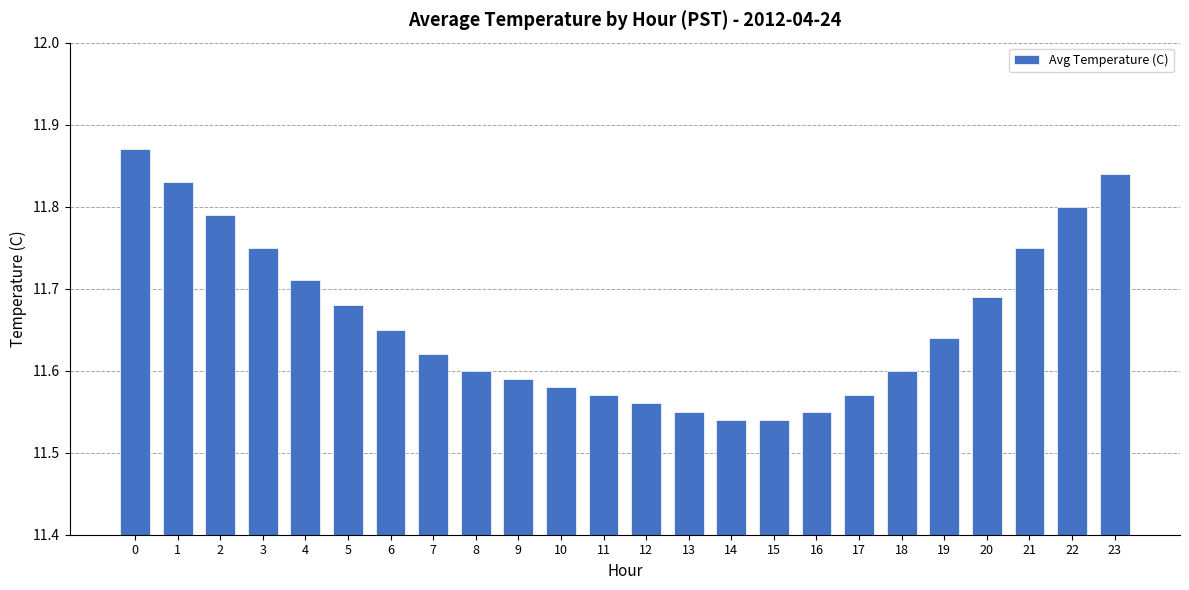

How many values are between 11 and 12?

24